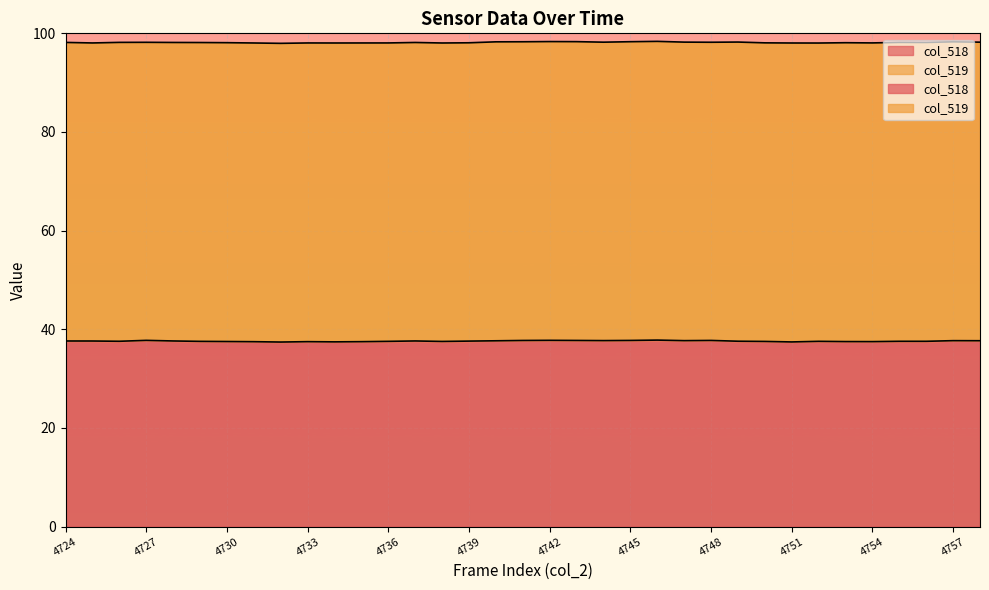

The chart shows a value of 15.4 at 4754. True or false?

False